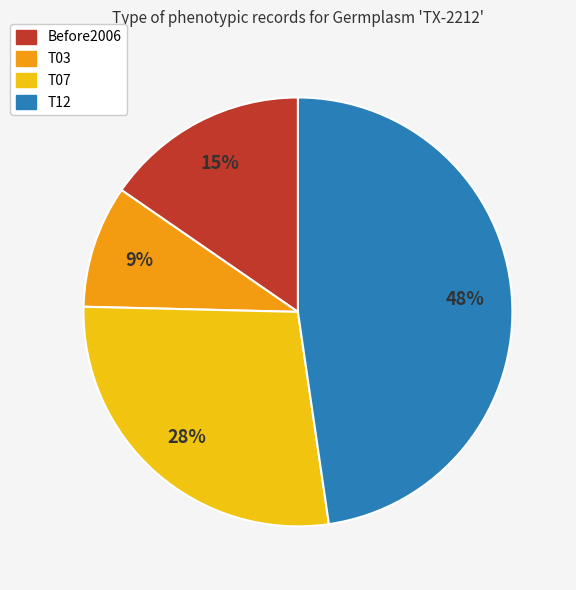

Count the number of slices in the pie.

4